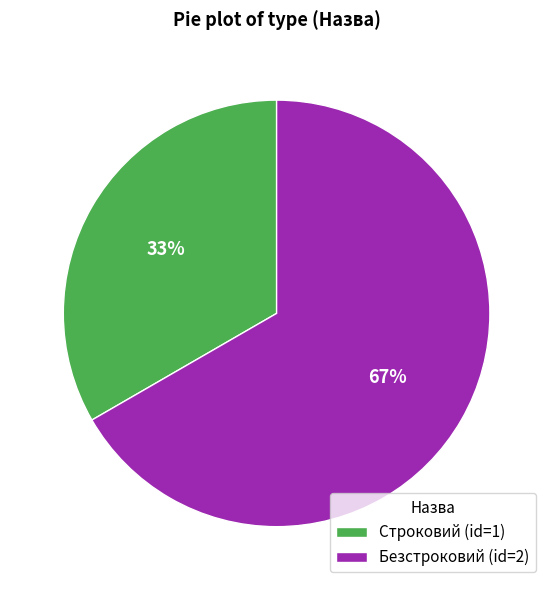

Which has a higher value, Безстроковий or Строковий?

Безстроковий